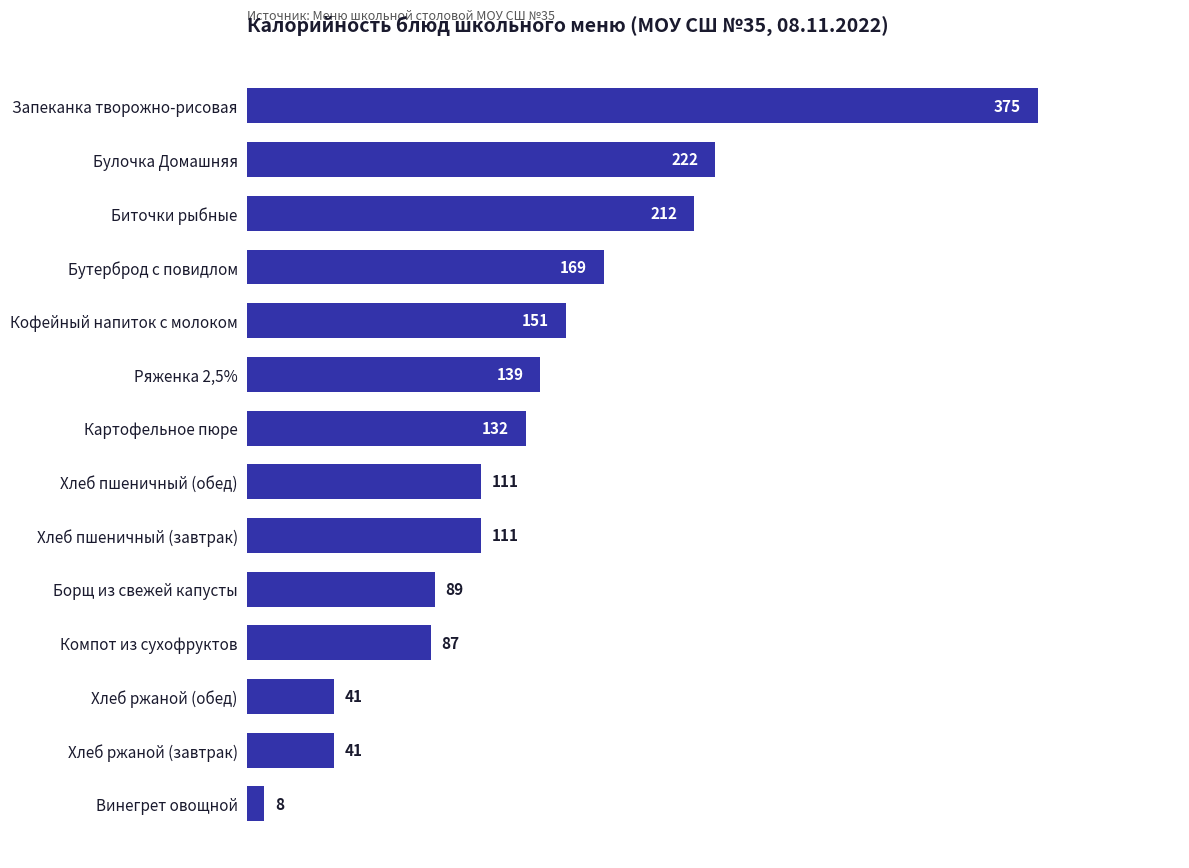

What is the label of the 14th bar from the top?

Винегрет овощной